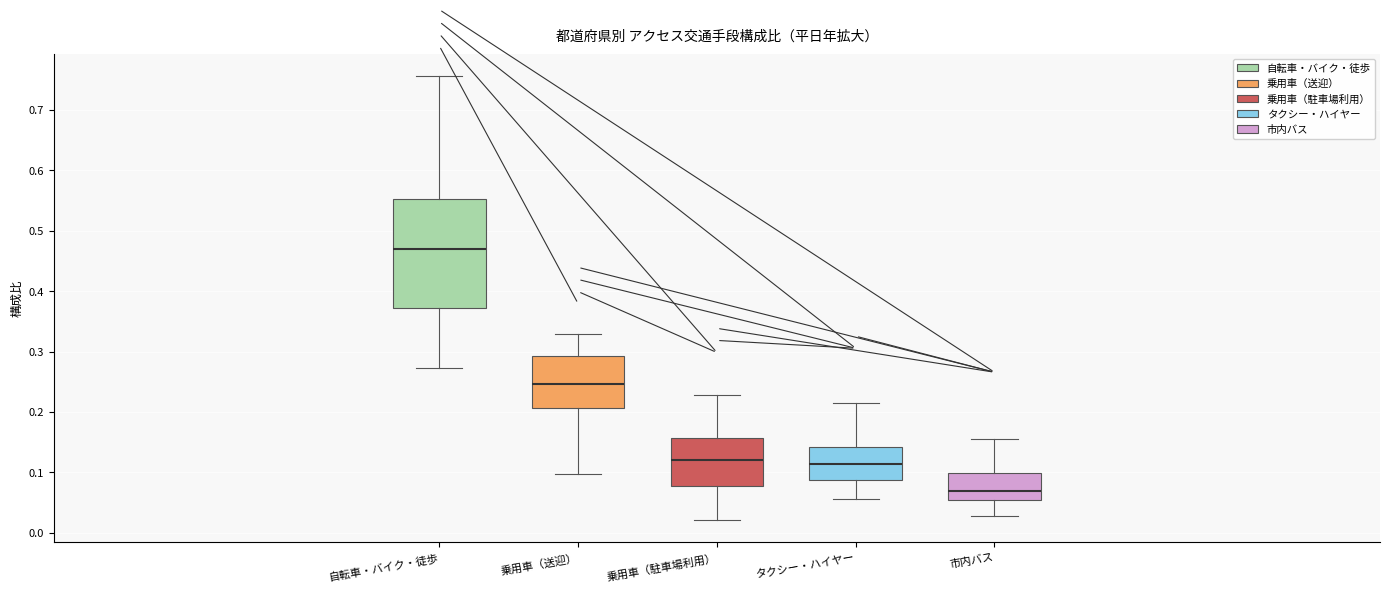

Which box's median line is the highest?

自転車・バイク・徒歩